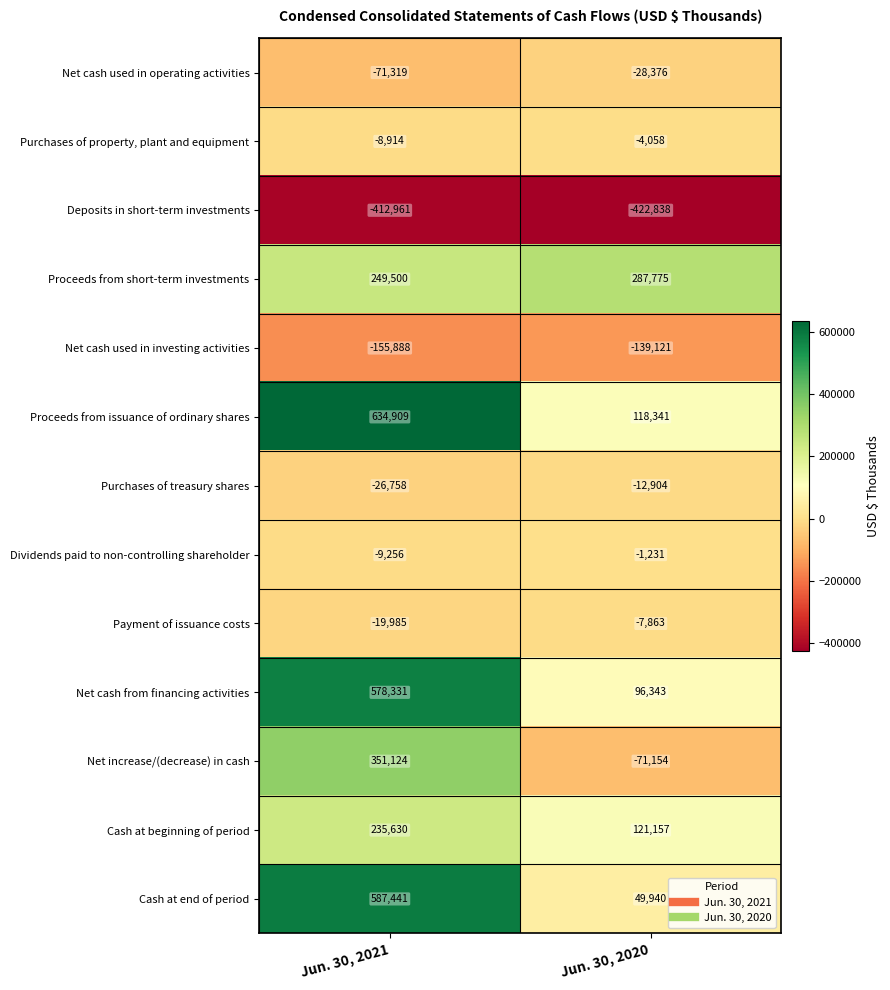

What is the greatest value displayed?

634909